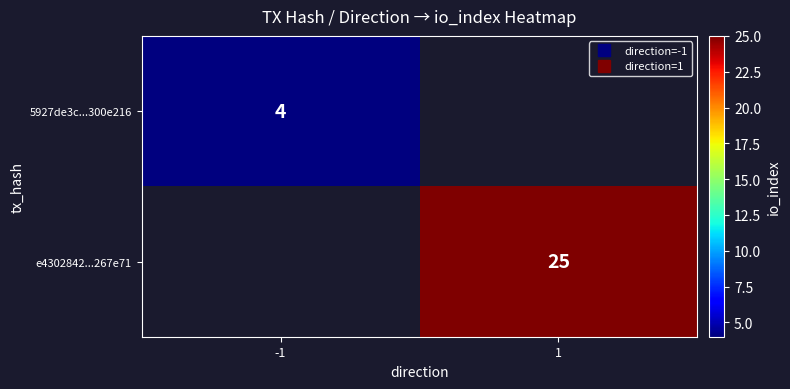

Which series has the largest range (max minus min)?

5927de3c...300e216